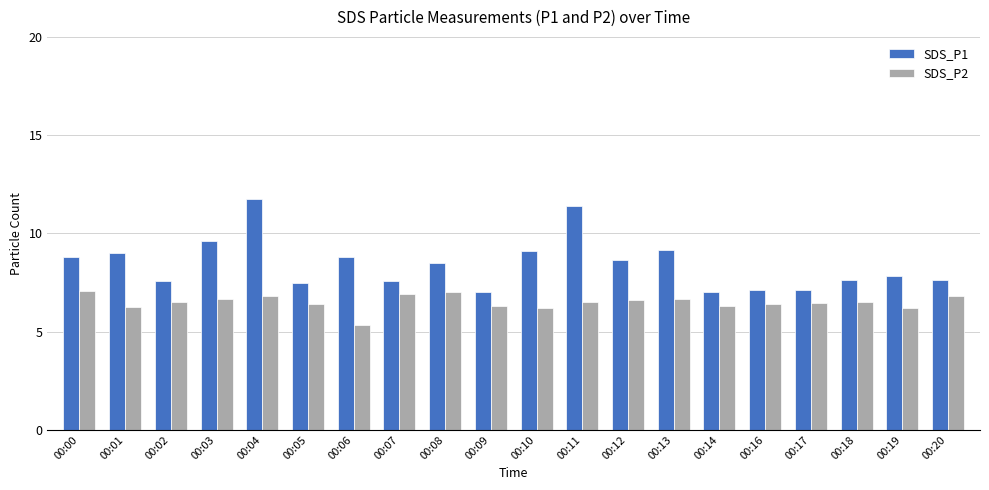

At which category is the sum across all series the highest?

00:04